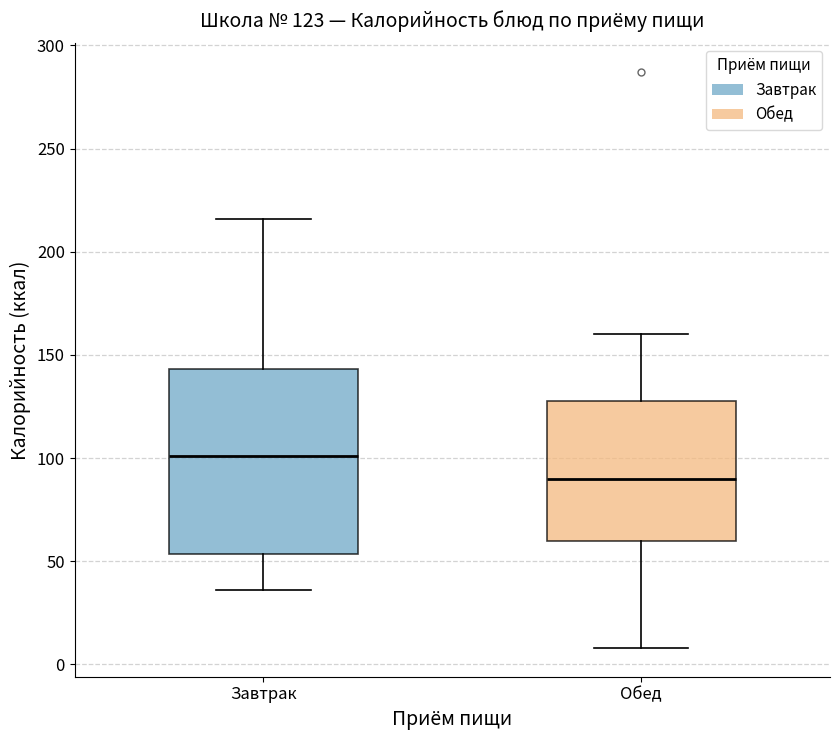

Which box is the tallest, from its lower edge to its upper edge?

Завтрак